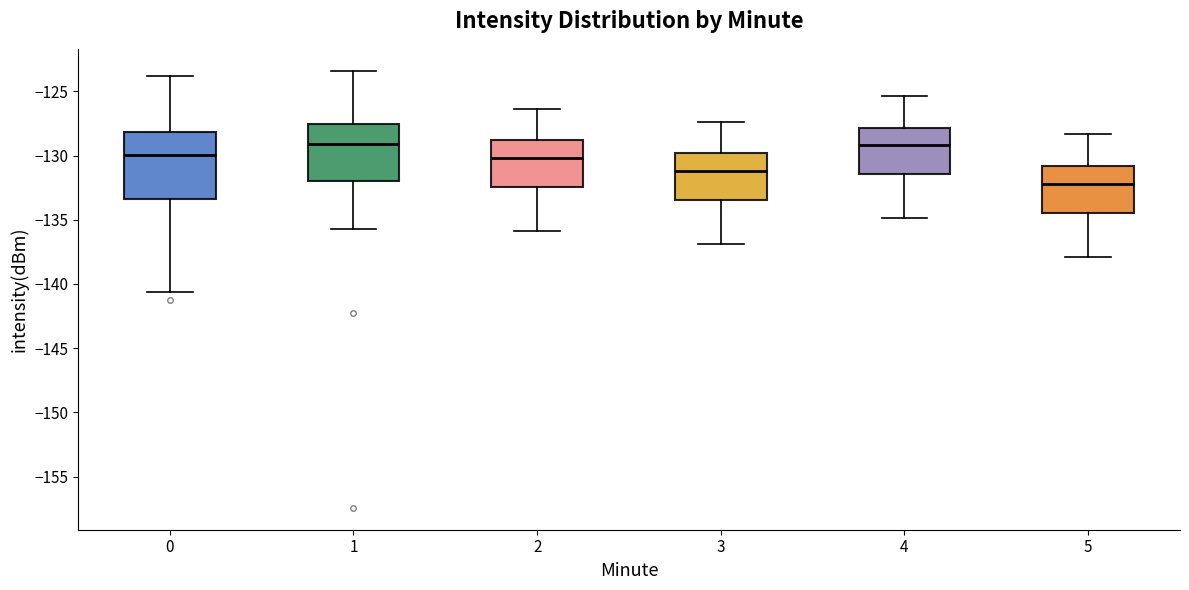

Where does the lower whisker of the box at x = 3 end on the y-axis? The values are not printed on the chart, so give them approximately, as read against the axis.

-137.0